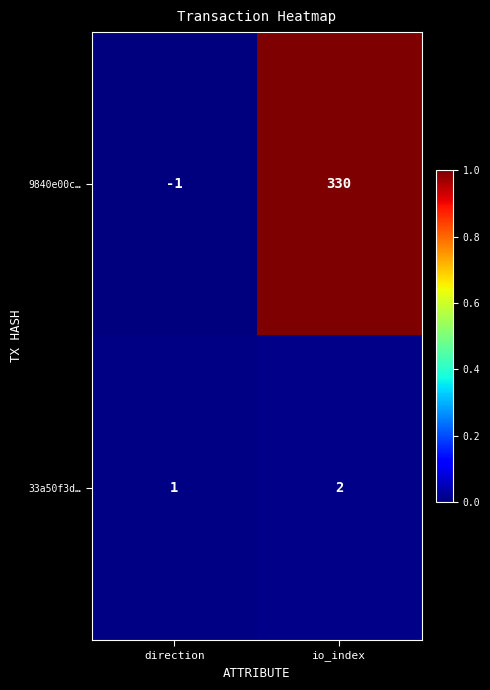

Reading left to right, what are all the values shown in this chart?

9840e00c…: -1	330
33a50f3d…: 1	2